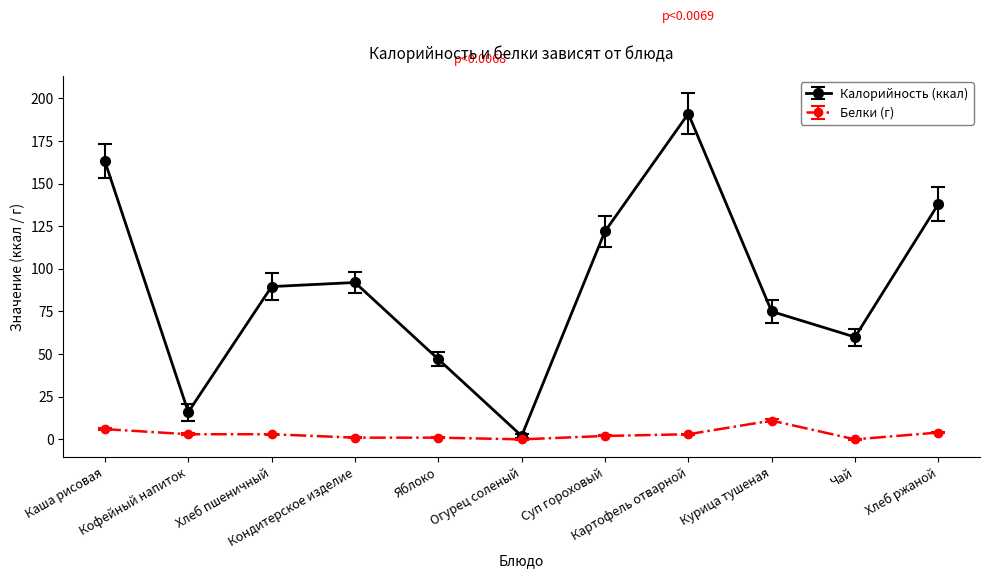

Rank the series by their average value, from highest to lowest.

Калорийность (ккал), Белки (г)